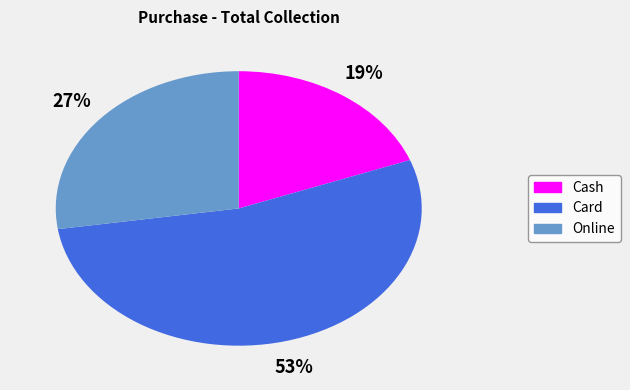

Which slice is the smallest?

Cash